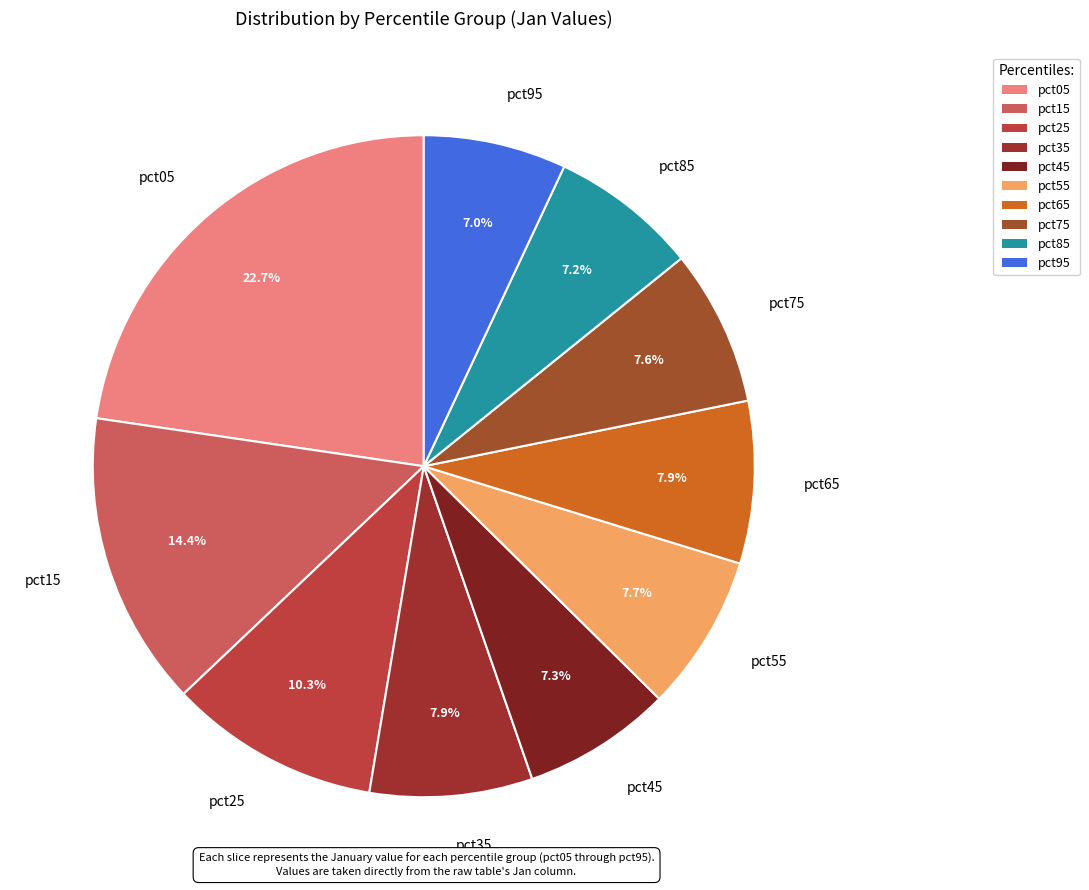

To the nearest percent, what percentage of the pie is pct75?

8%